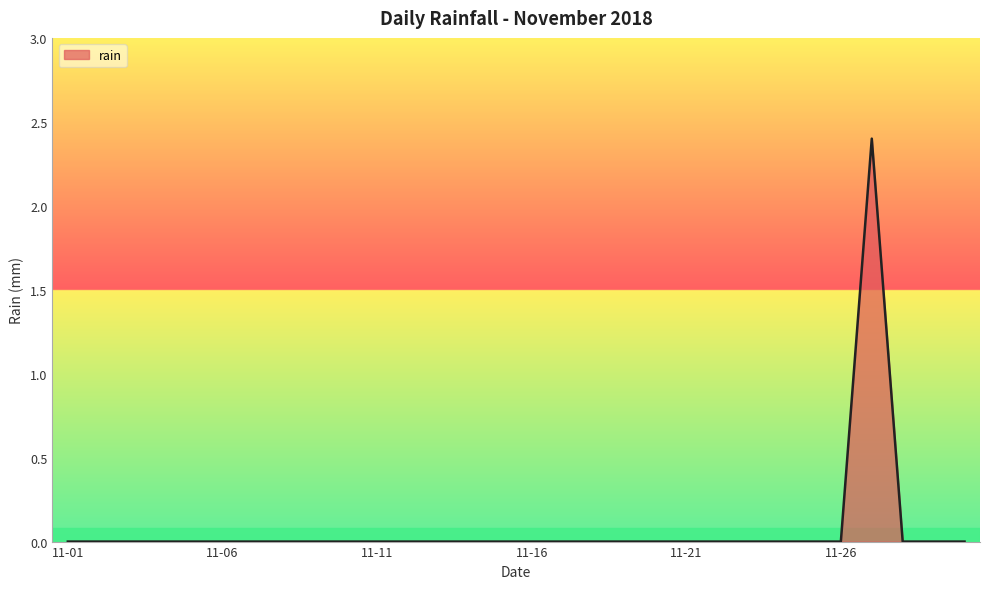

What is the difference between the maximum and minimum values?

2.4